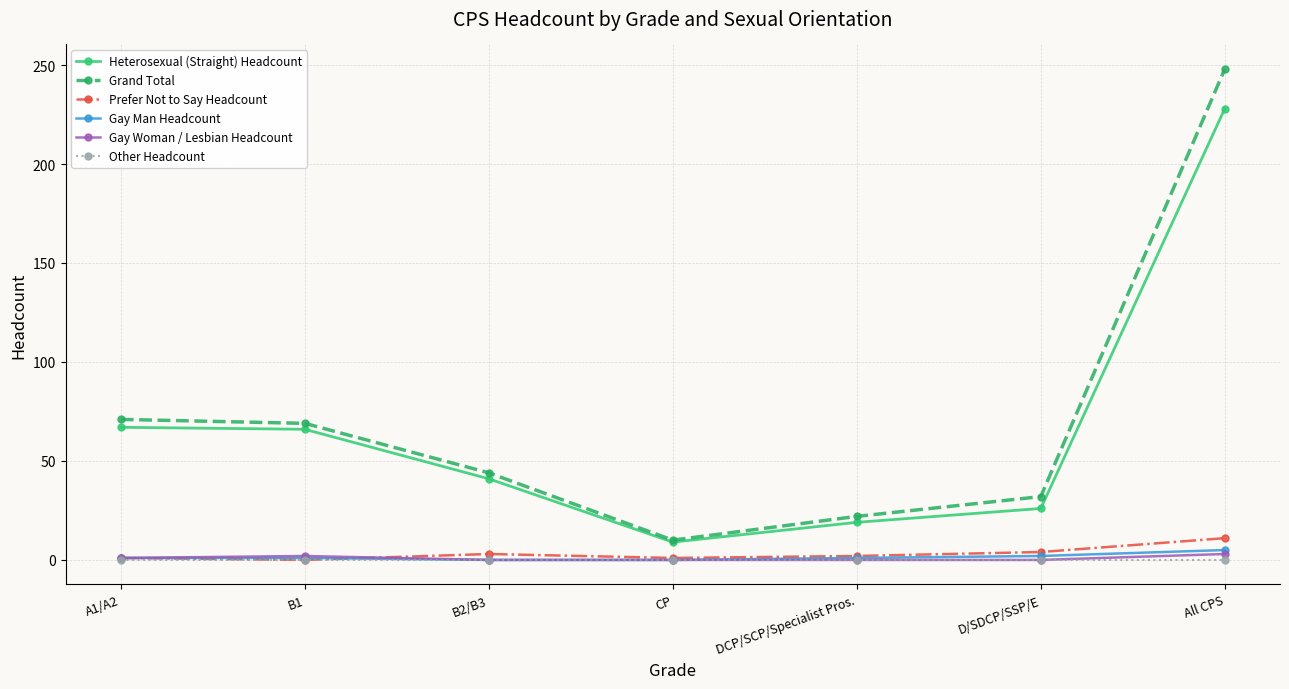

True or false: Grand Total and Gay Man Headcount intersect in this chart.

False